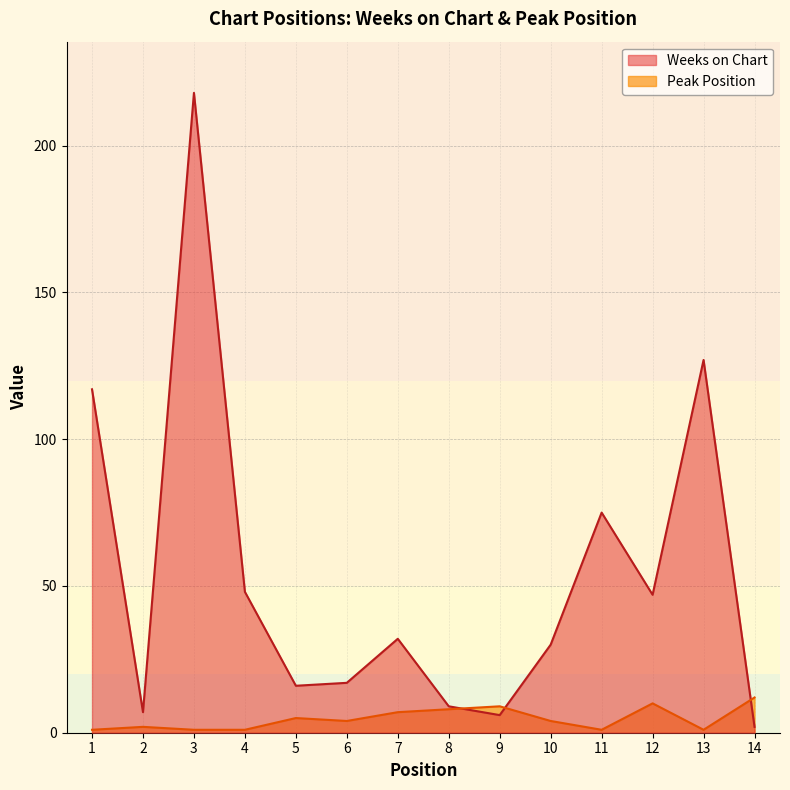

Reading left to right, extract all data points from this chart.

Weeks on Chart: 1=117	2=7	3=218	4=48	5=16	6=17	7=32	8=9	9=6	10=30	11=75	12=47	13=127	14=2
Peak Position: 1=1	2=2	3=1	4=1	5=5	6=4	7=7	8=8	9=9	10=4	11=1	12=10	13=1	14=12